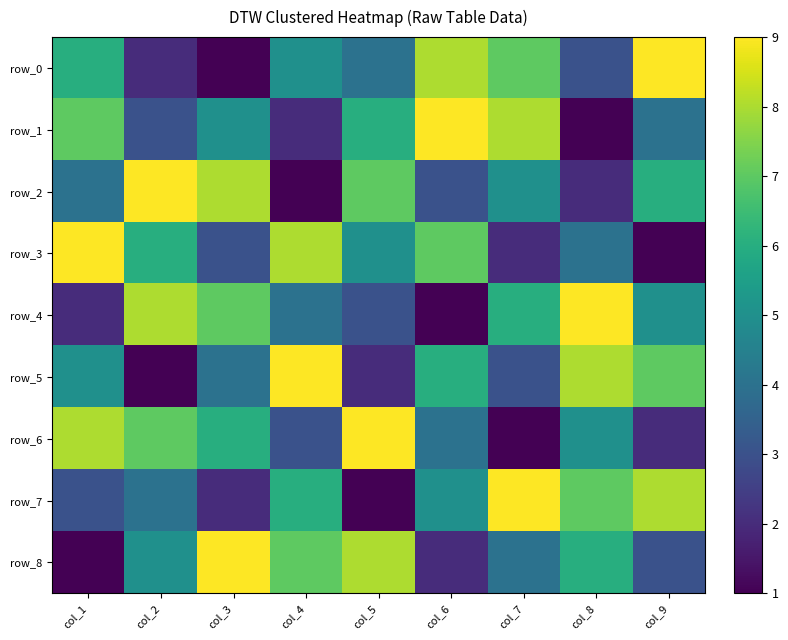

Which has a higher value, col_5 or col_8?

col_5